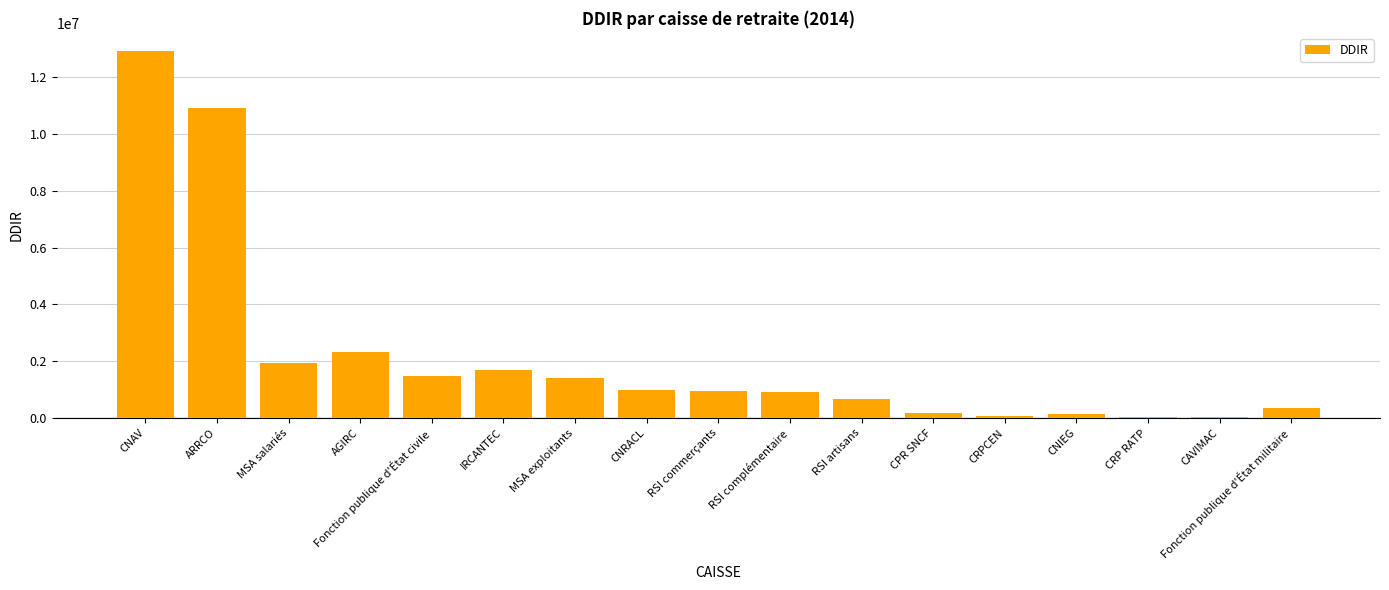

Which has a higher value, AGIRC or RSI artisans?

AGIRC